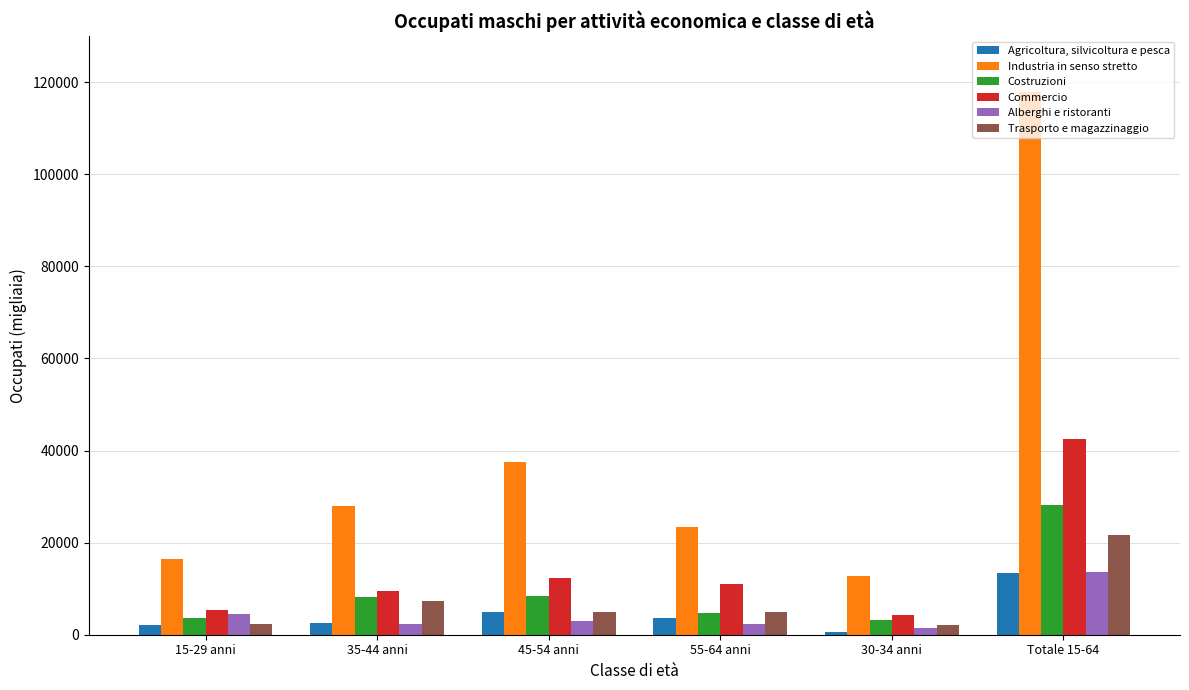

What is the total value across all series at 55-64 anni?

49974.6